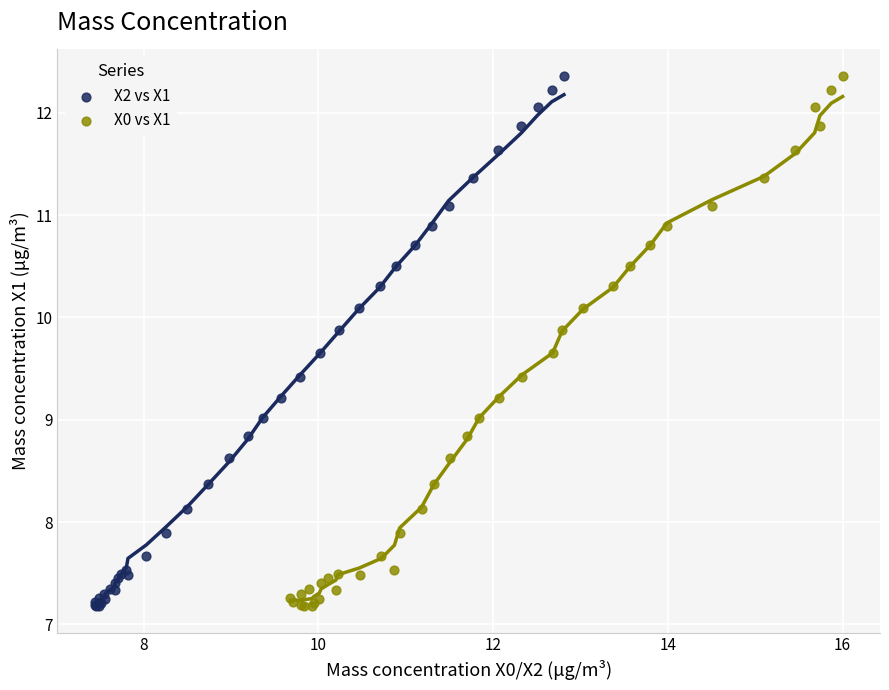

What are all the series names shown in the legend?

X2 vs X1, X0 vs X1